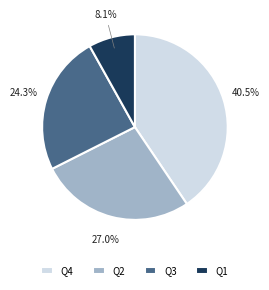

What portion of the pie excludes Q2?

73.0%